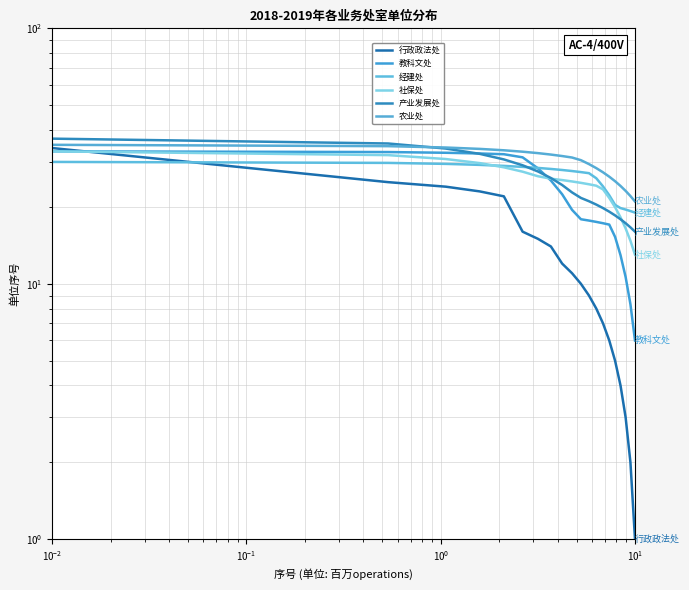

How many values in the 经建处 series exceed 27?

12